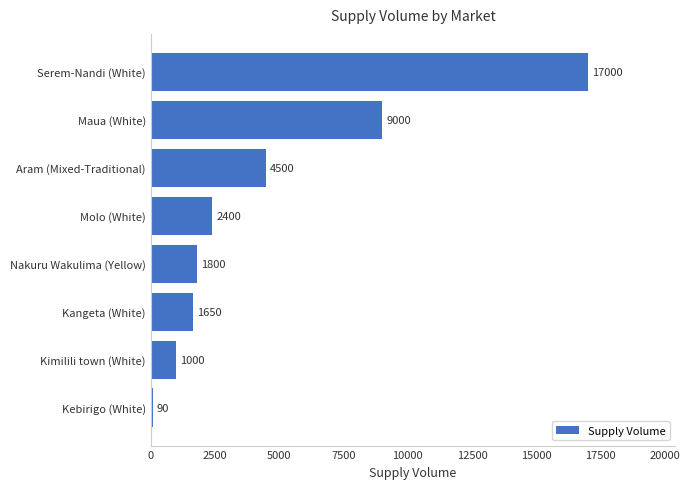

List the labels in order of value, smallest first.

Kebirigo (White), Kimilili town (White), Kangeta (White), Nakuru Wakulima (Yellow), Molo (White), Aram (Mixed-Traditional), Maua (White), Serem-Nandi (White)